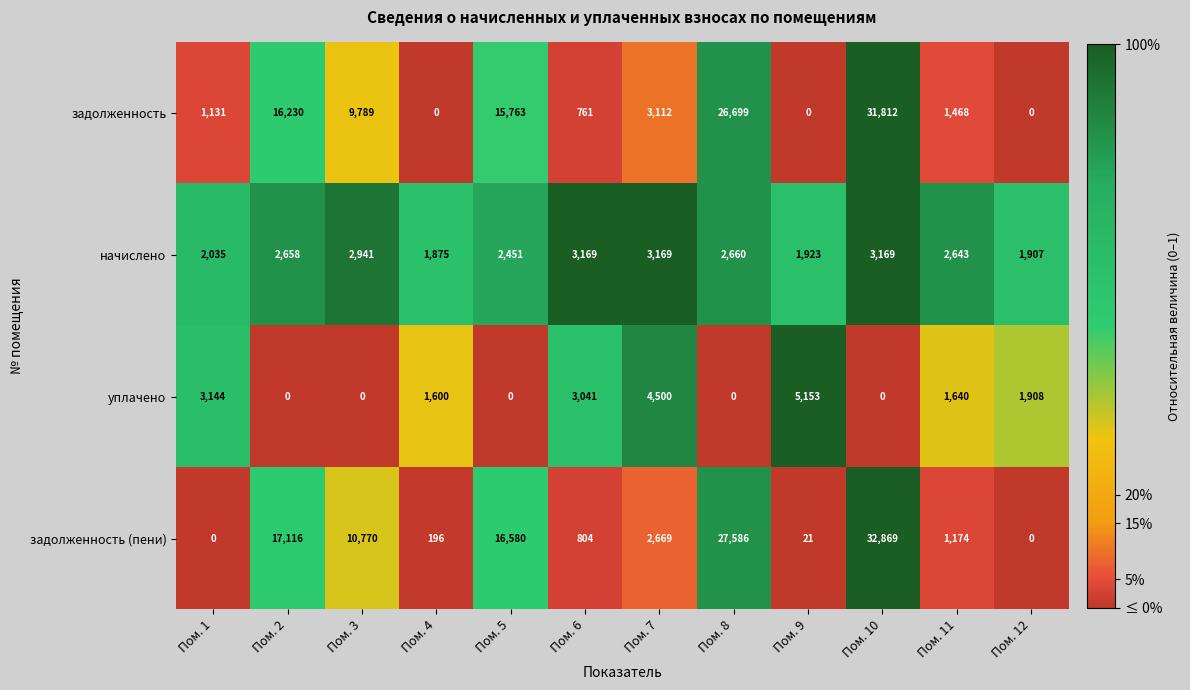

What is the difference between the highest and lowest values at Пом. 8?

27586